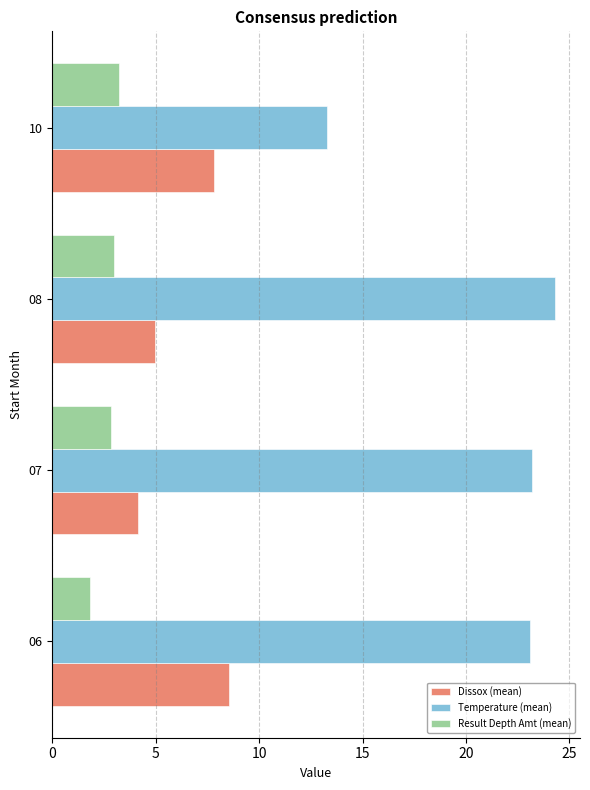

At which label is Temperature (mean) closest to 18?

10